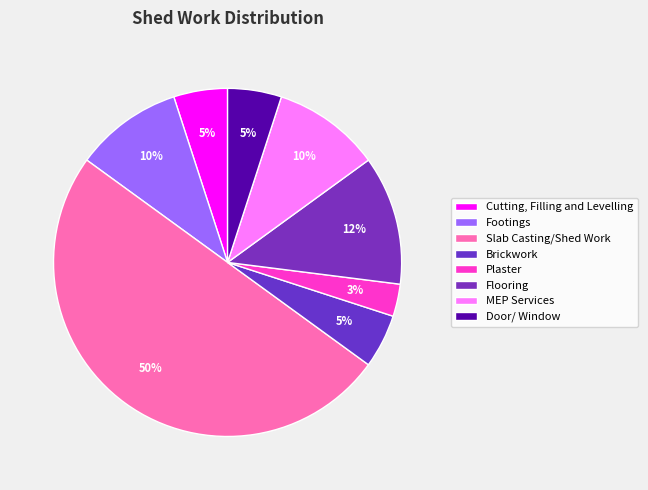

Which slice is the largest?

Slab Casting/Shed Work